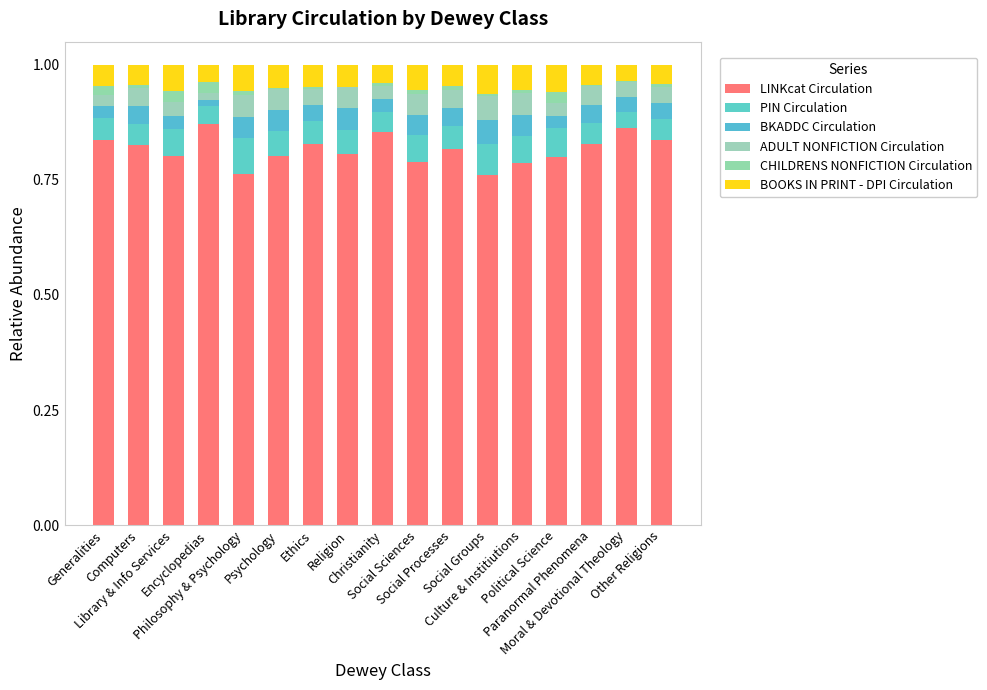

Count the number of data series in this chart.

6